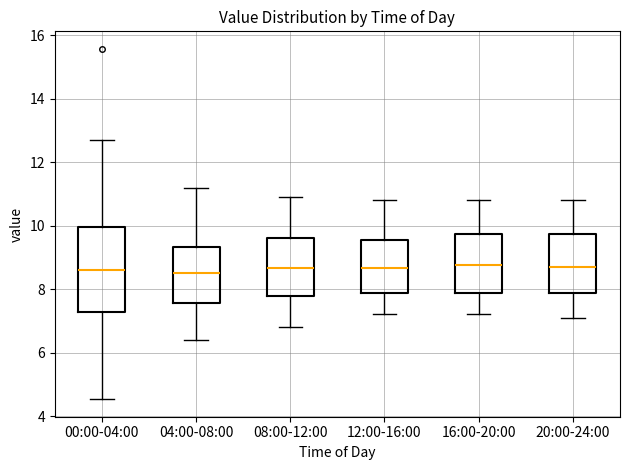

Comparing the boxes themselves (not the whiskers), which one is the tallest?

00:00-04:00